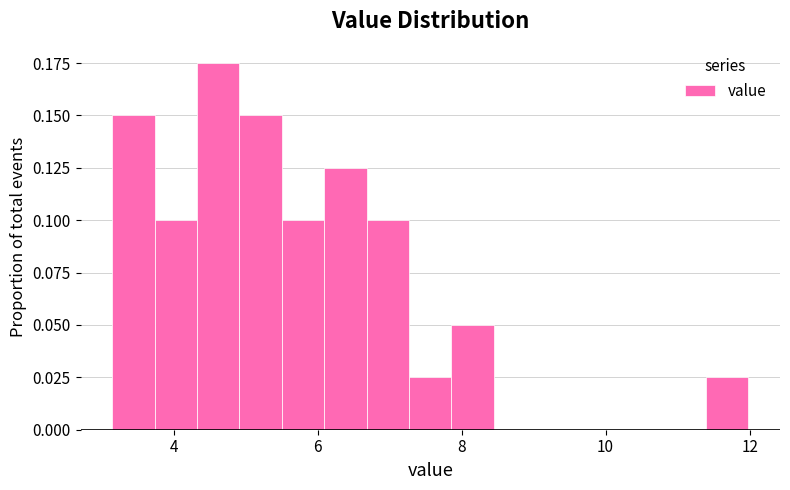

Read against the x-axis, roughly where is the centre of the tallest bar?

4.6